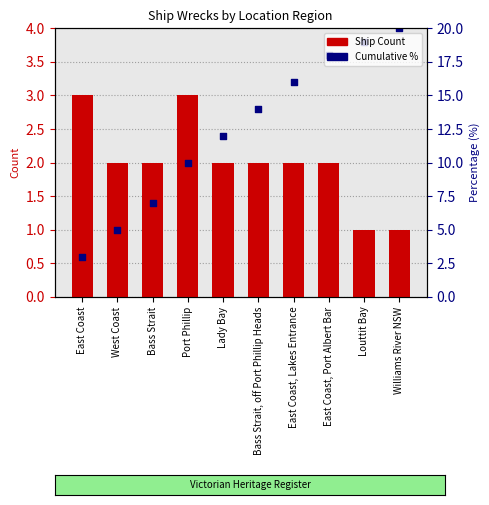

What are all the series names shown in the legend?

Ship Count, Cumulative %